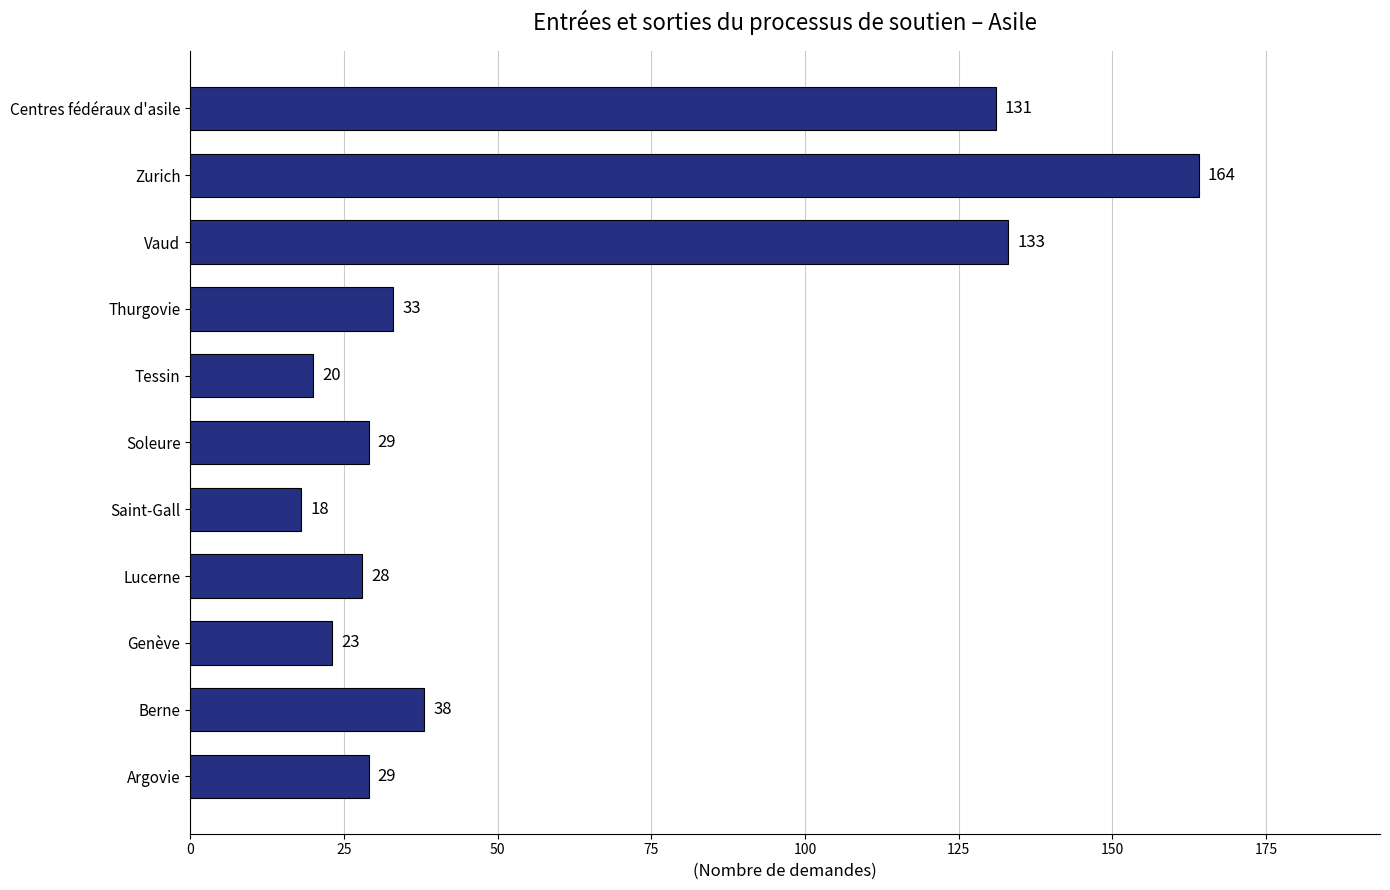

The chart shows a value of 202 at Centres fédéraux d'asile. True or false?

False